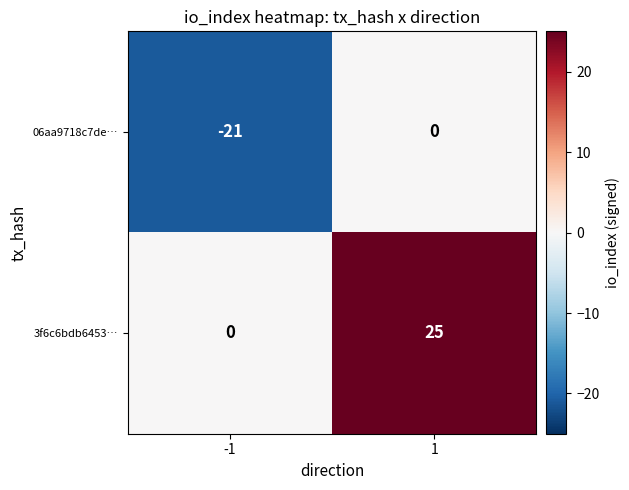

Is it true that 3f6c6bdb6453… equals 0 at -1?

True